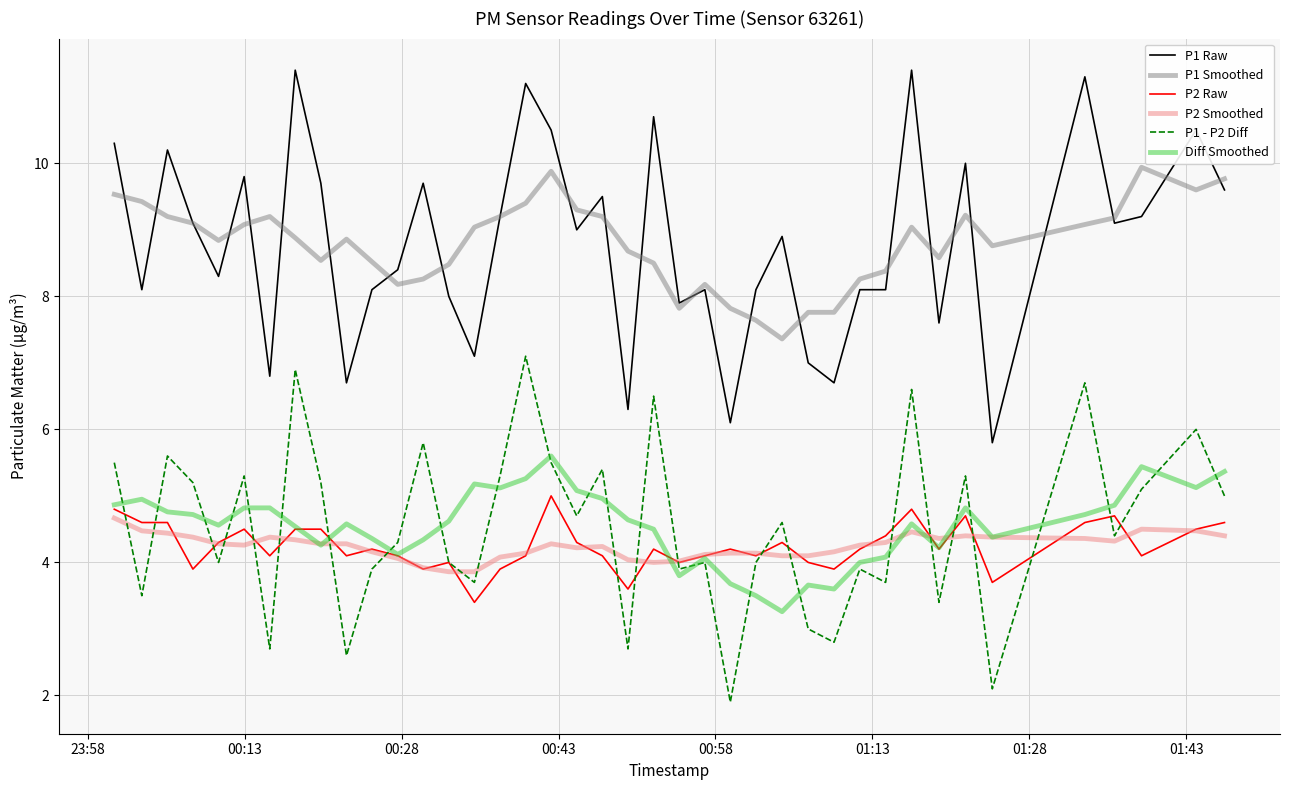

True or false: P1 - P2 Diff and P1 Raw cross at least once.

False